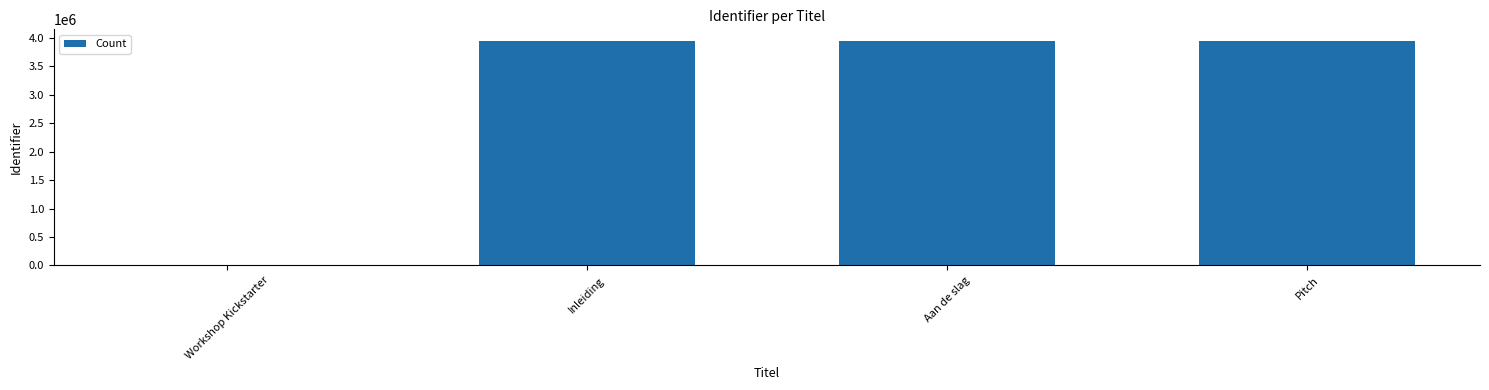

Approximately how many times larger is the value at Aan de slag compared to Pitch?

1.0